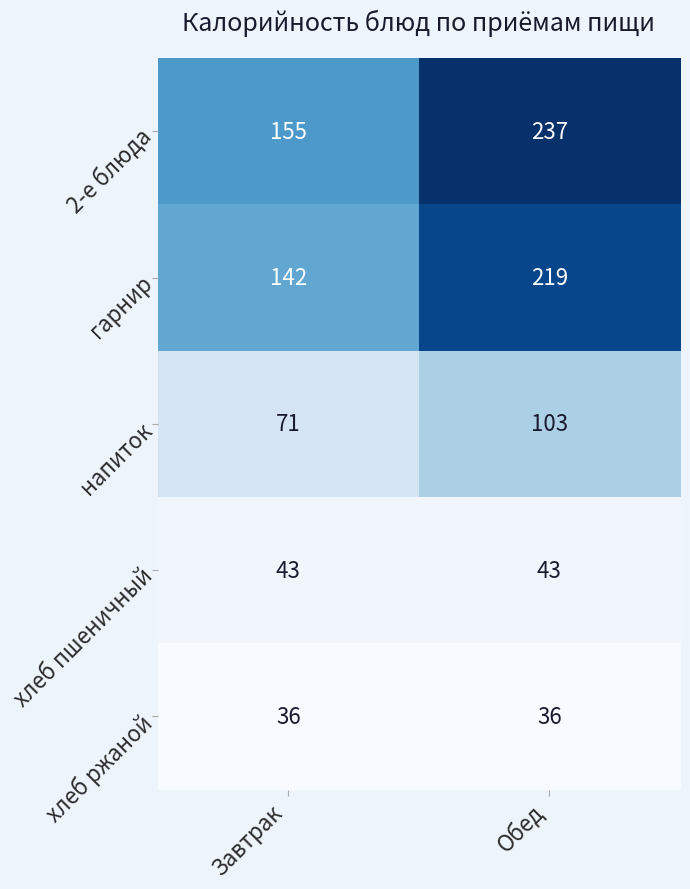

Between Завтрак and Обед, which series saw the biggest shift?

2-е блюда